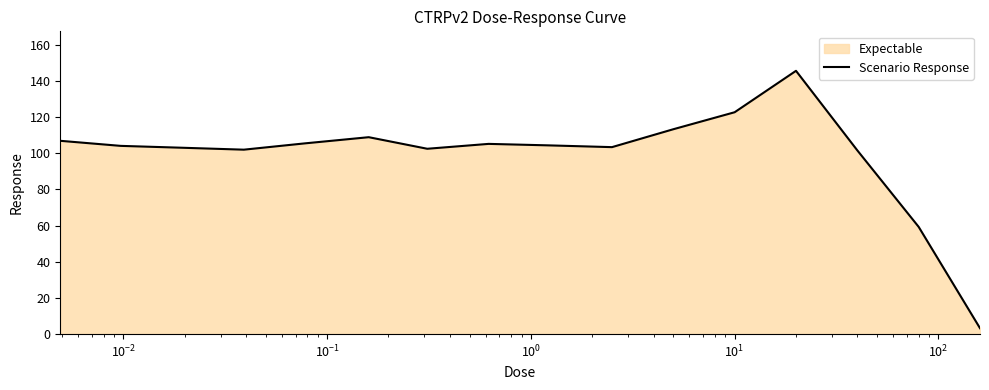

What is the value of the 1st point from the left?

106.9